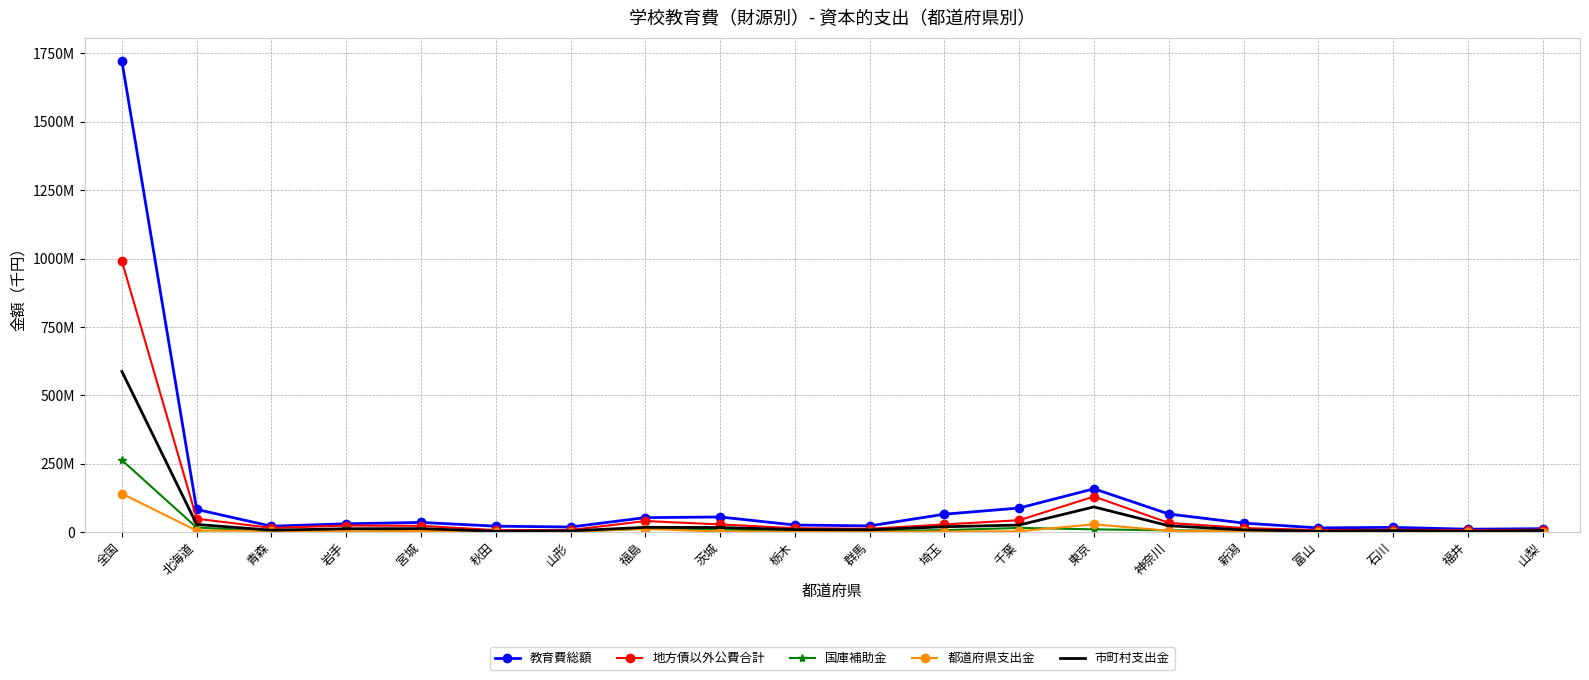

True or false: 都道府県支出金 has a value of 927199 at 茨城.

False